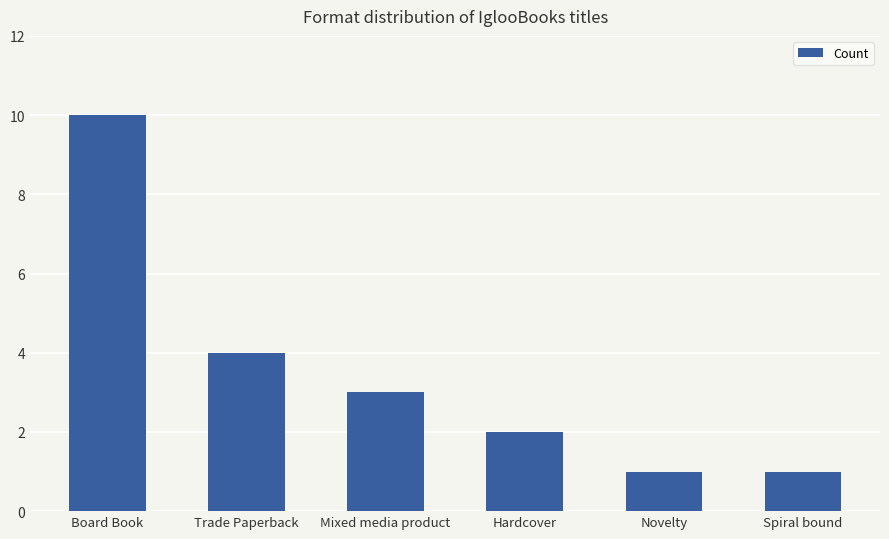

What is the label of the 6th bar from the right?

Board Book